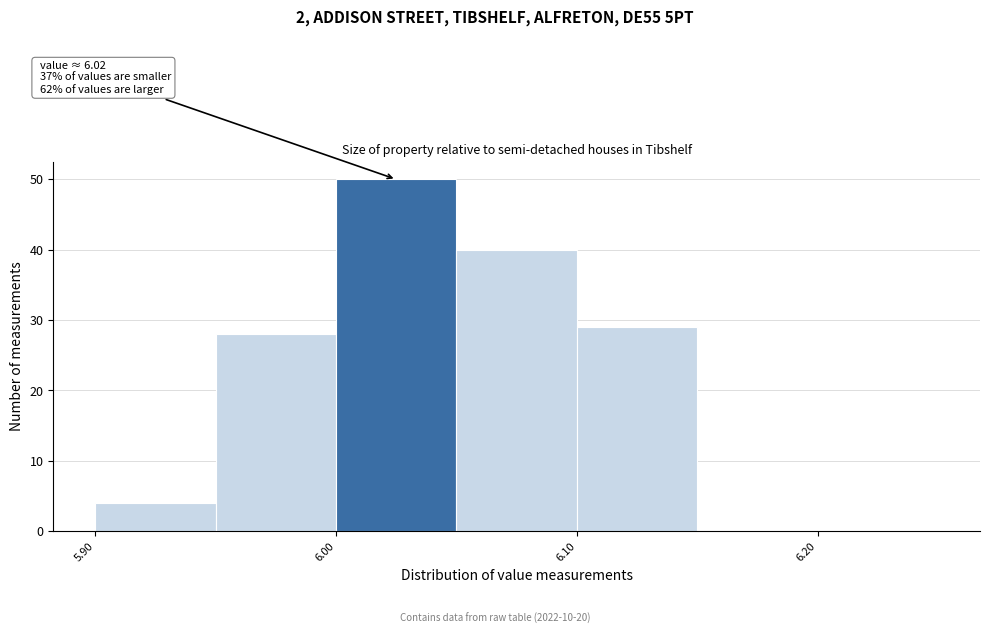

Over which range of the x-axis is the bar tallest?

6.00 to 6.05